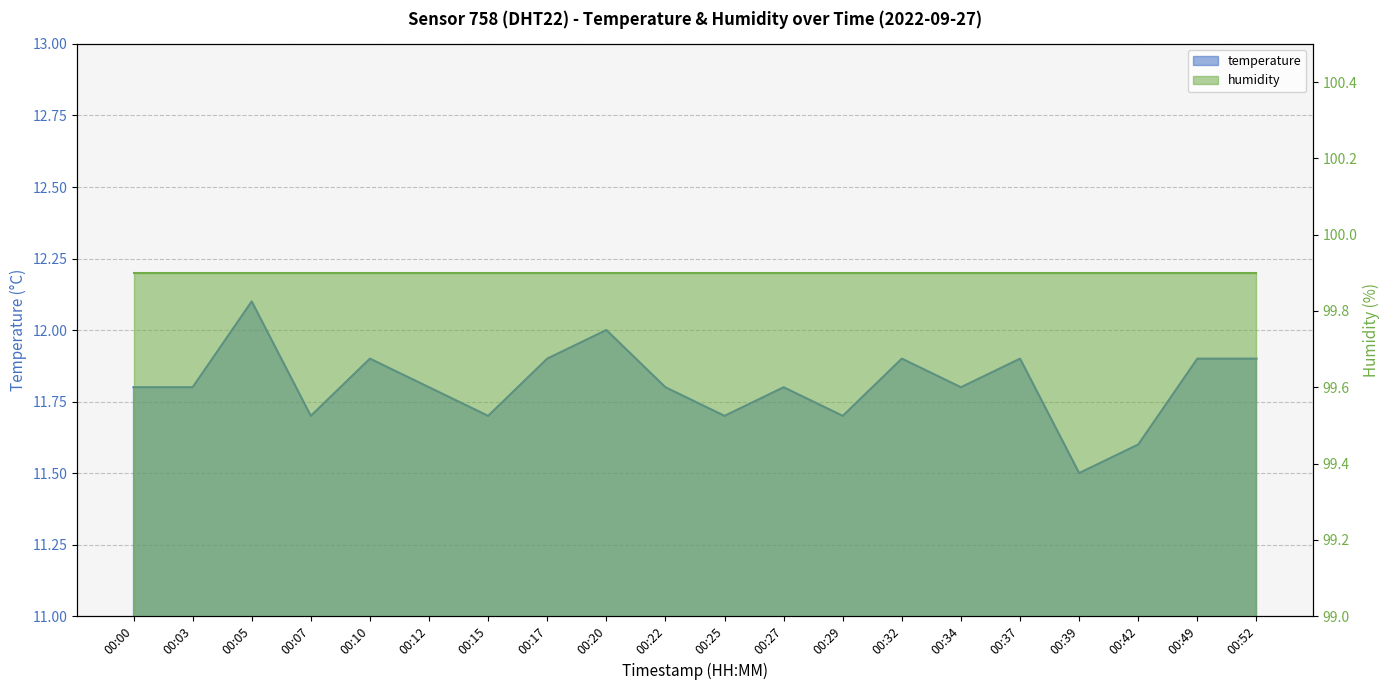

Is it true that the value at 00:32 is 11.9?

True